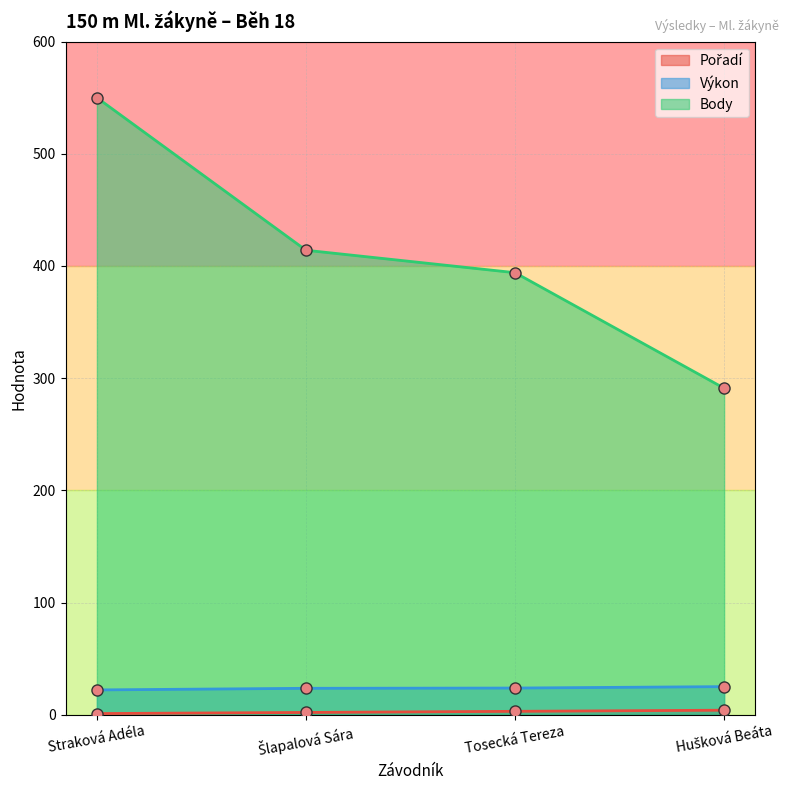

The Výkon series shows 23.8 at Tosecká Tereza. True or false?

True